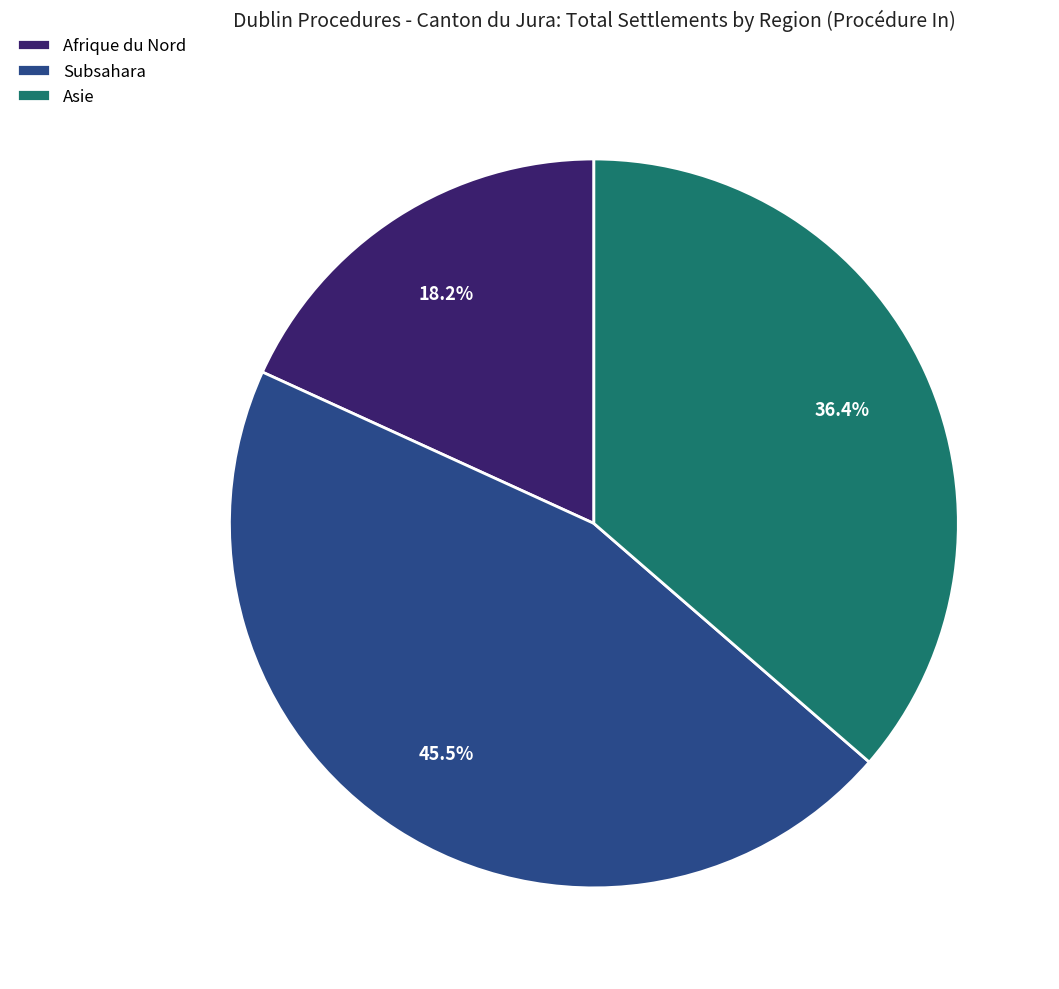

Which category has the smallest portion of the pie?

Afrique du Nord